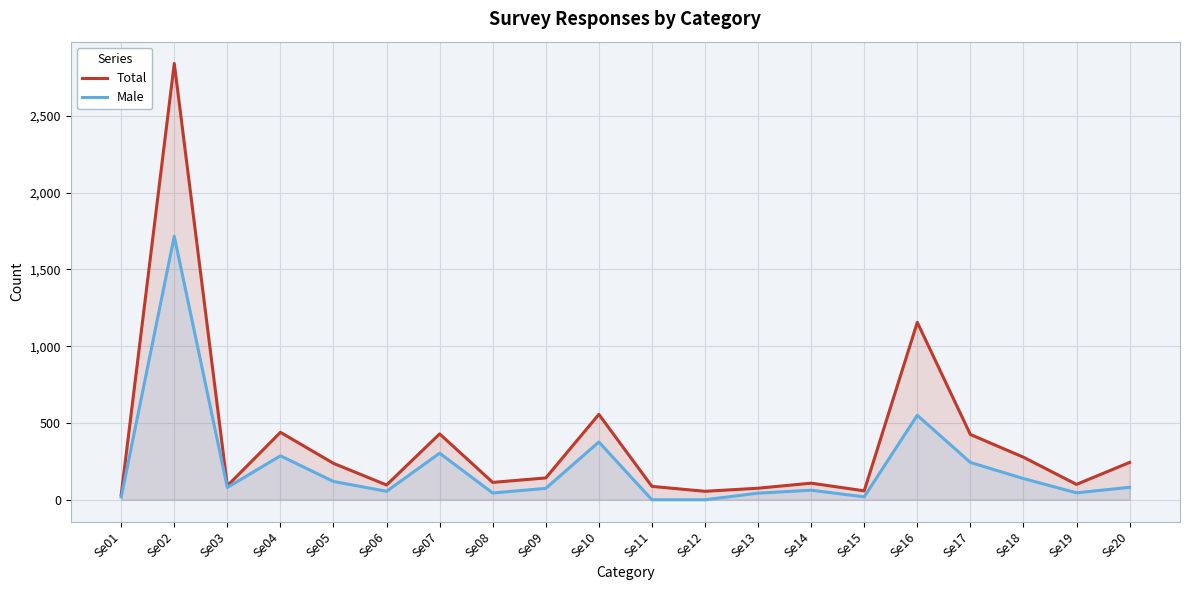

What is the value of the Total point at the 1st from the left?

32